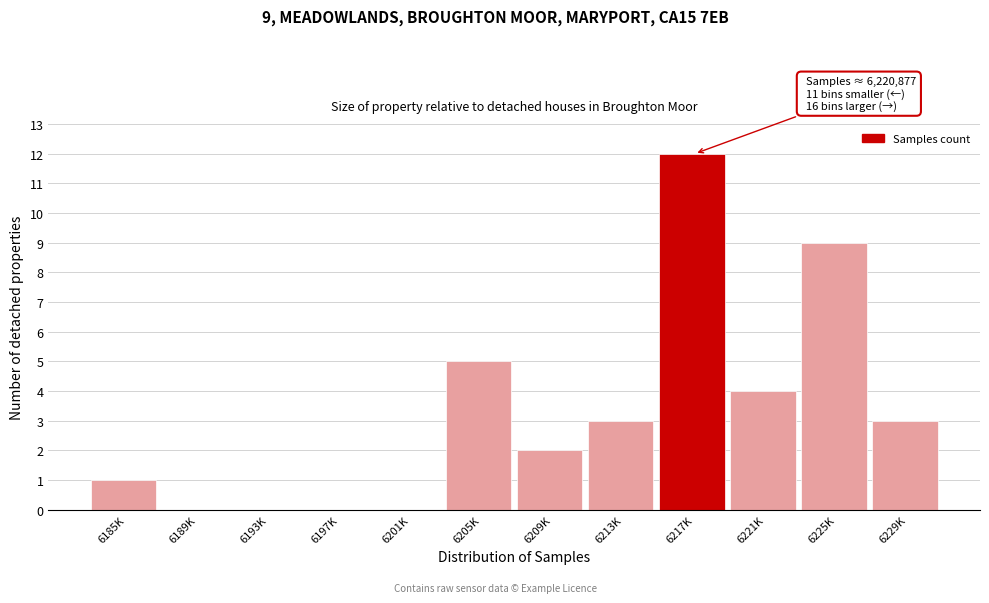

Reading left to right, extract all data points from this chart.

6185K=1	6189K=0	6193K=0	6197K=0	6201K=0	6205K=5	6209K=2	6213K=3	6217K=12	6221K=4	6225K=9	6229K=3